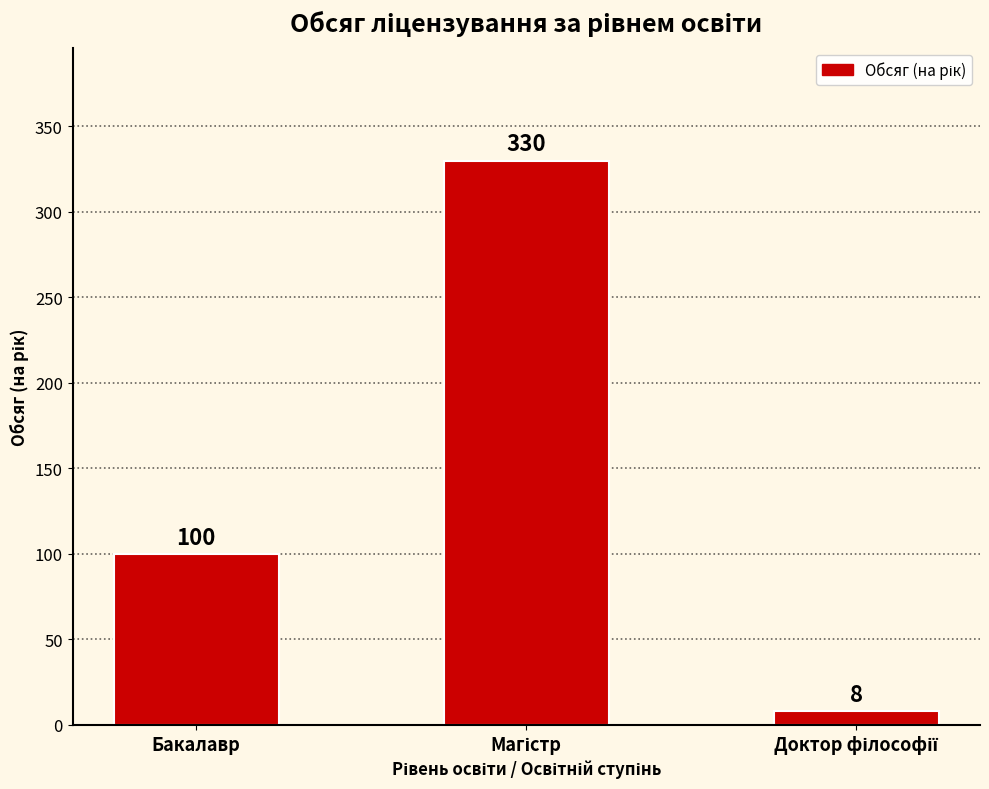

What is the sum of all values?

438